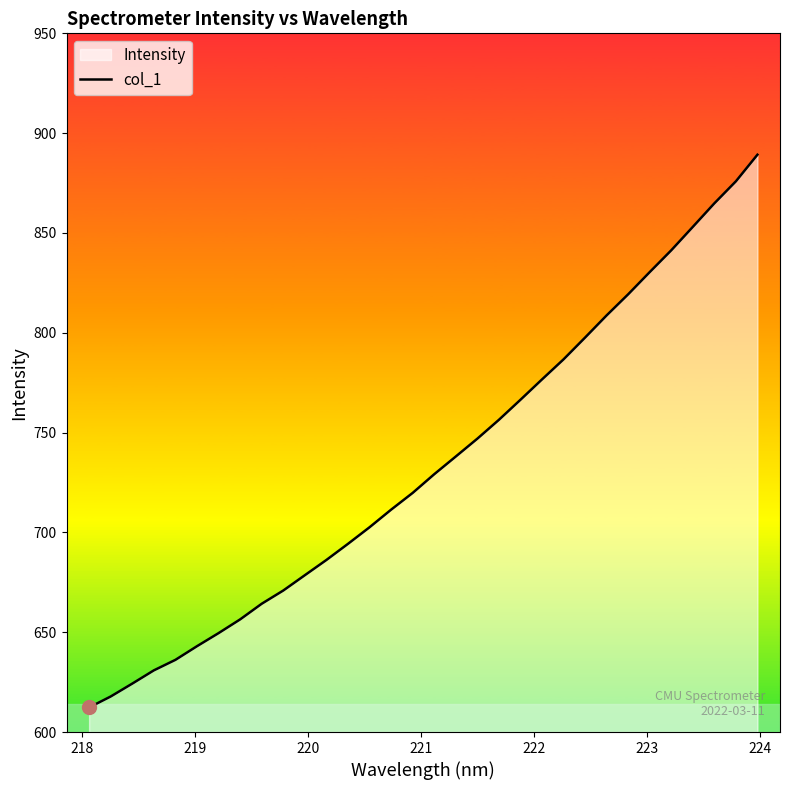

What is the greatest value displayed?

889.2